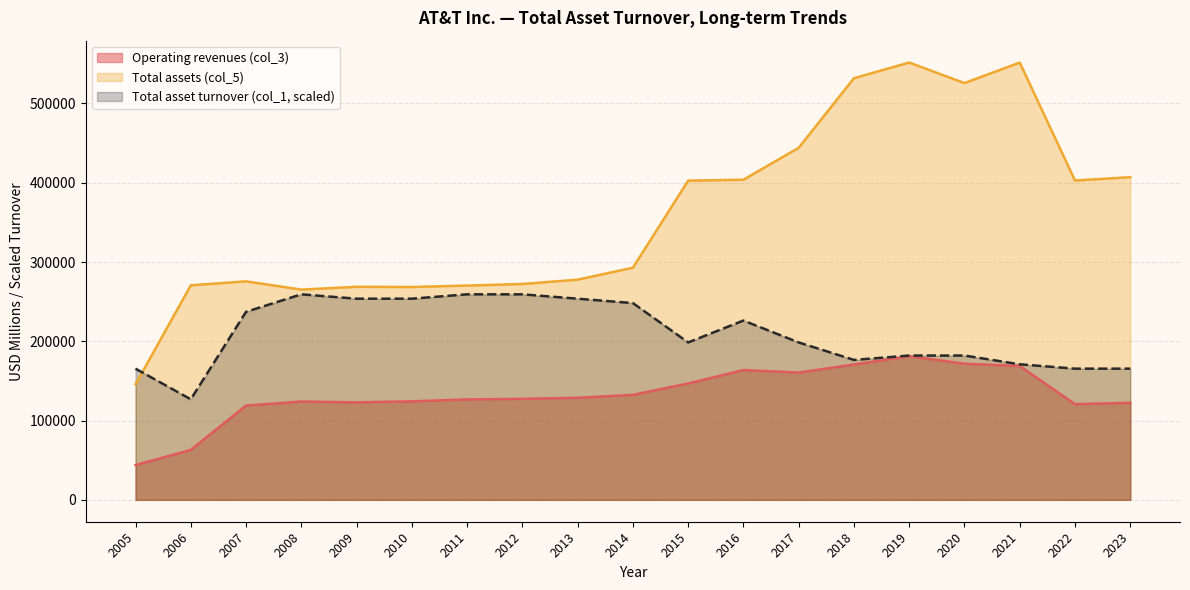

True or false: Operating revenues (col_3) has a value of 120741.0 at 2022.

True